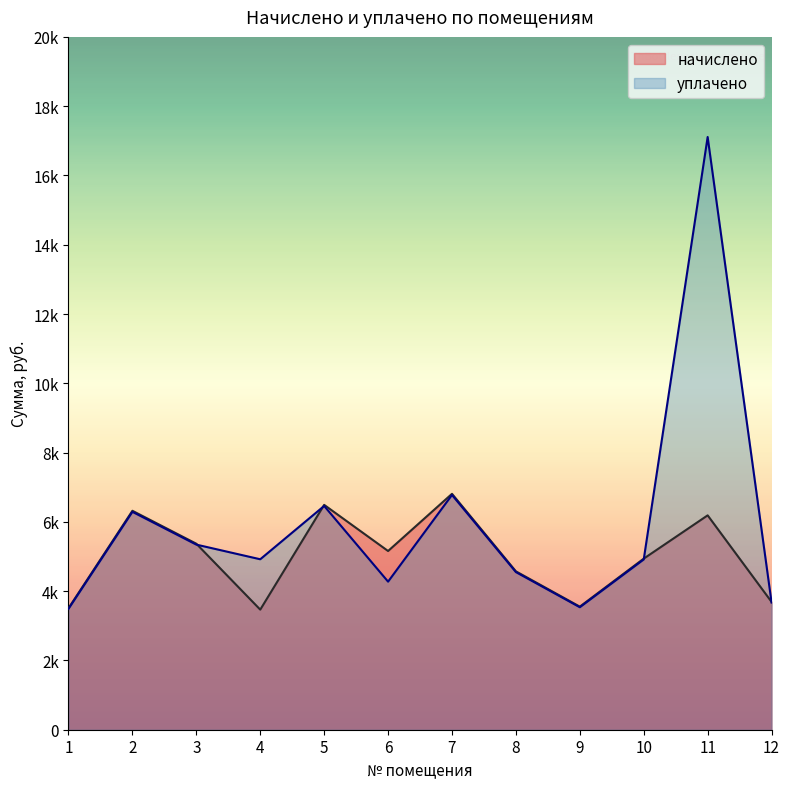

True or false: уплачено has a value of 6926.2 at 6.

False